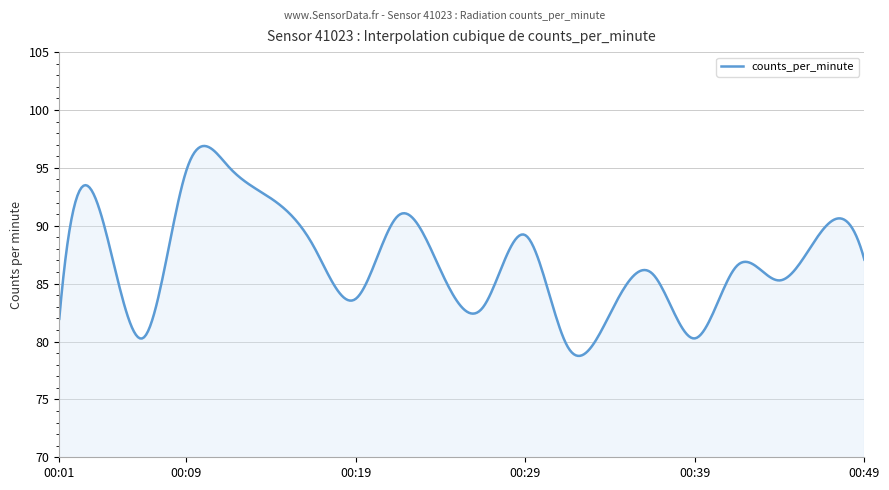

What is the difference between the maximum and minimum values?

18.1